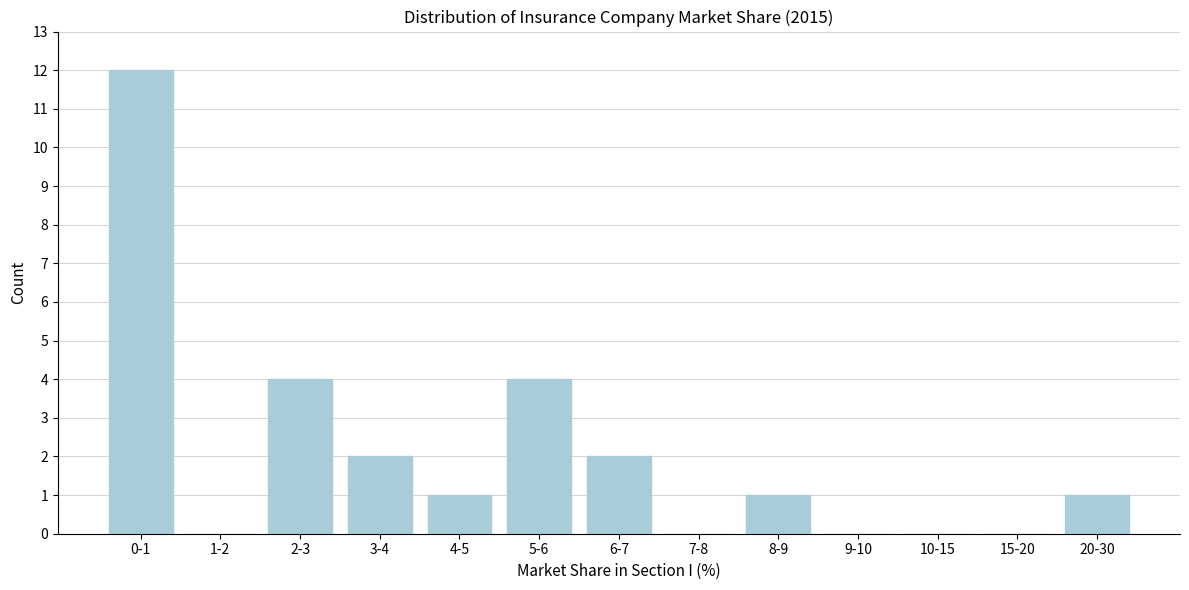

Reading left to right, list all the values displayed in this chart.

0-1=12	1-2=0	2-3=4	3-4=2	4-5=1	5-6=4	6-7=2	7-8=0	8-9=1	9-10=0	10-15=0	15-20=0	20-30=1